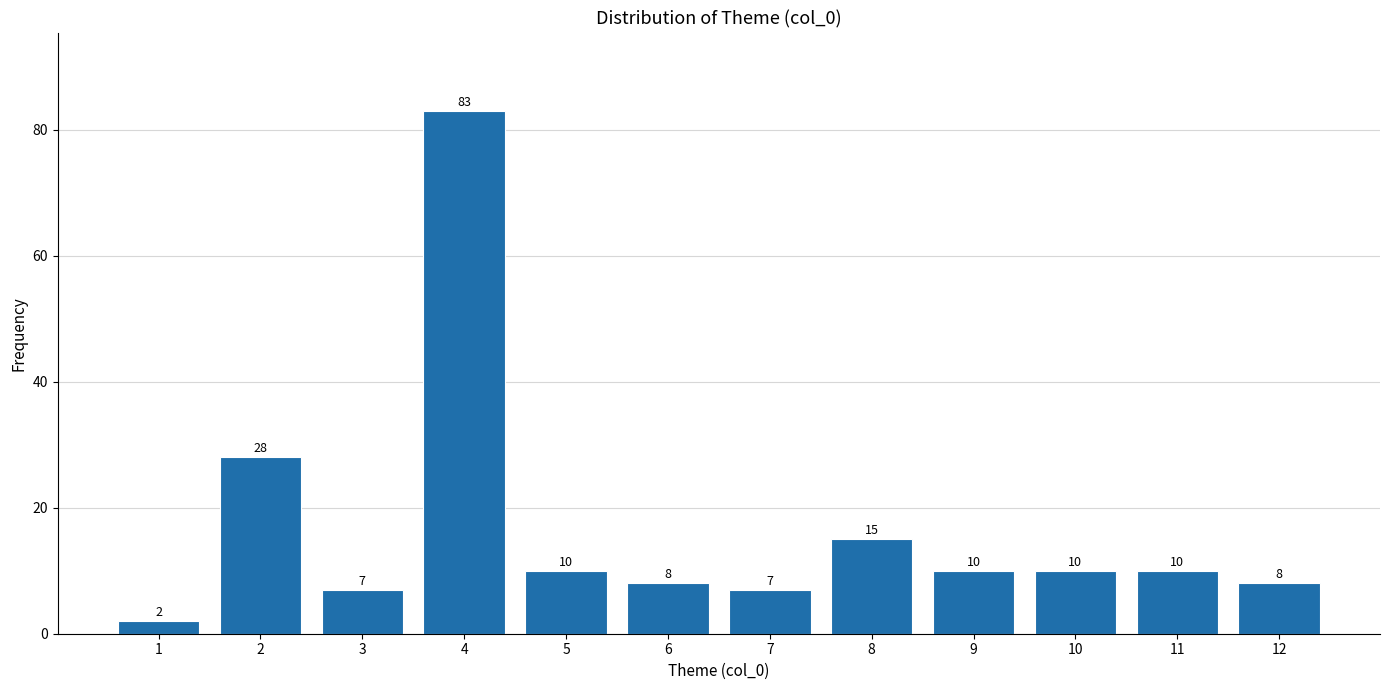

Reading left to right, extract all data points from this chart.

1=2	2=28	3=7	4=83	5=10	6=8	7=7	8=15	9=10	10=10	11=10	12=8